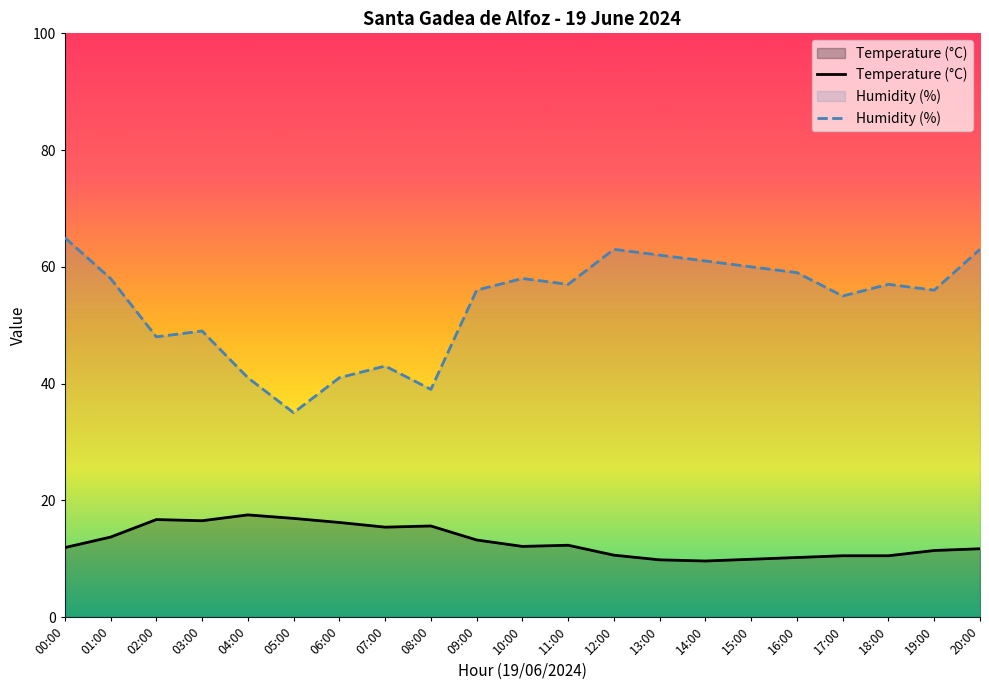

Which series has the largest total across all categories?

Humidity (%)